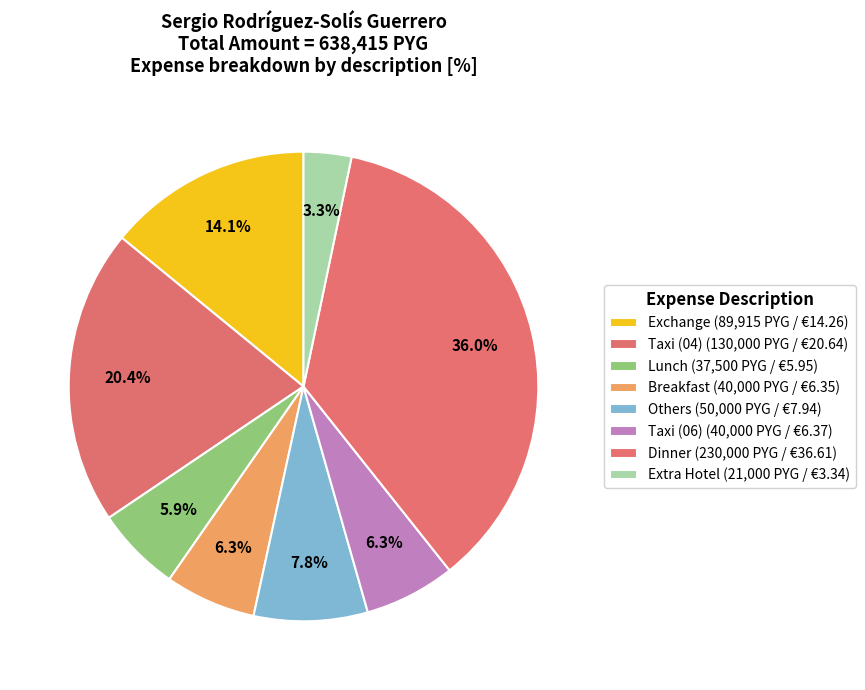

How many segments does this pie chart have?

8